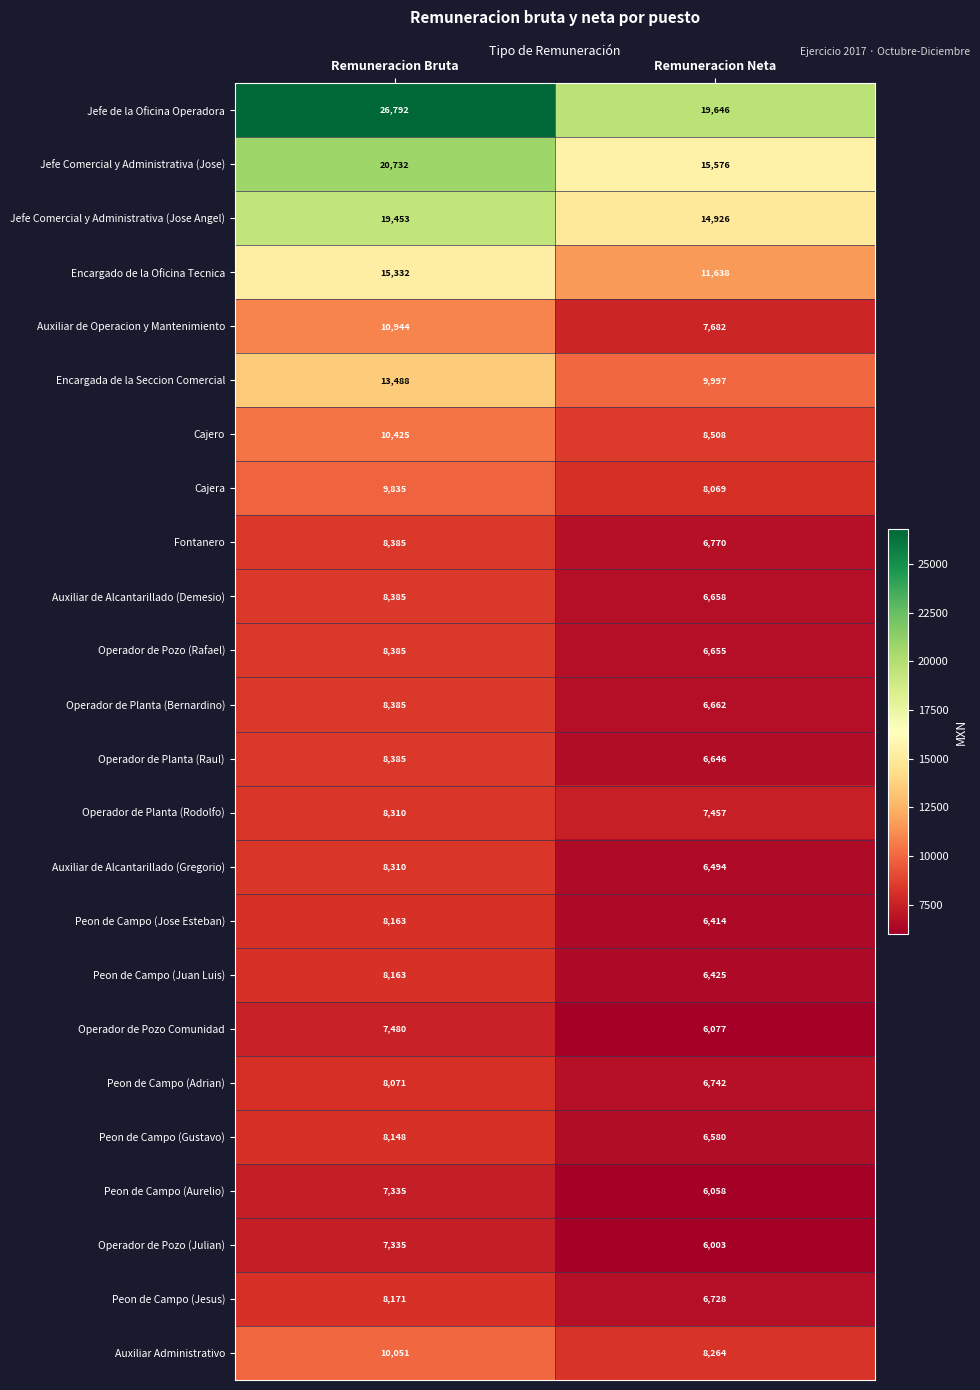

What value does the Auxiliar de Alcantarillado (Gregorio) series have at Remuneracion Bruta?

8310